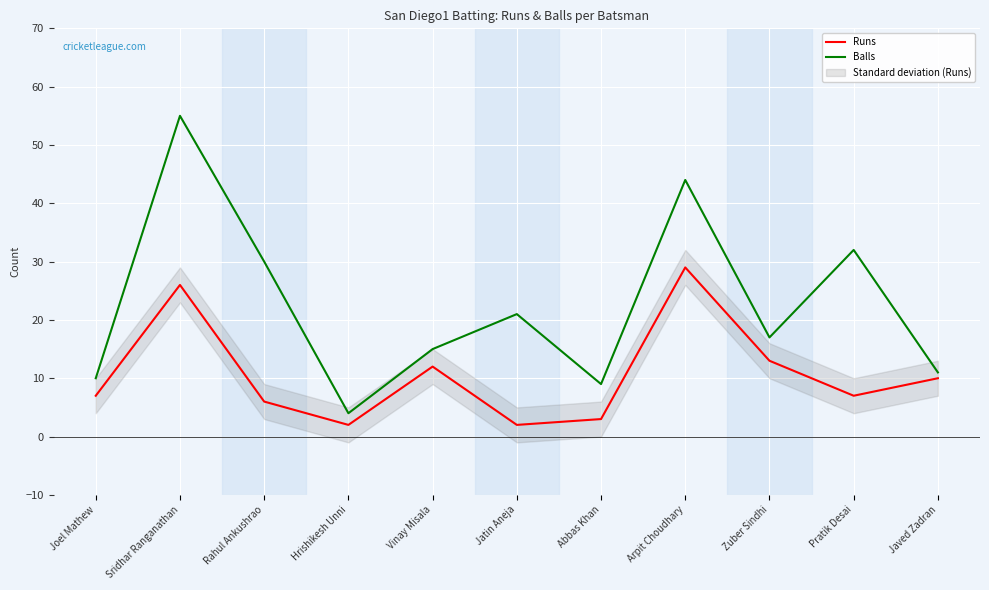

What is the average value of the Balls series?

23